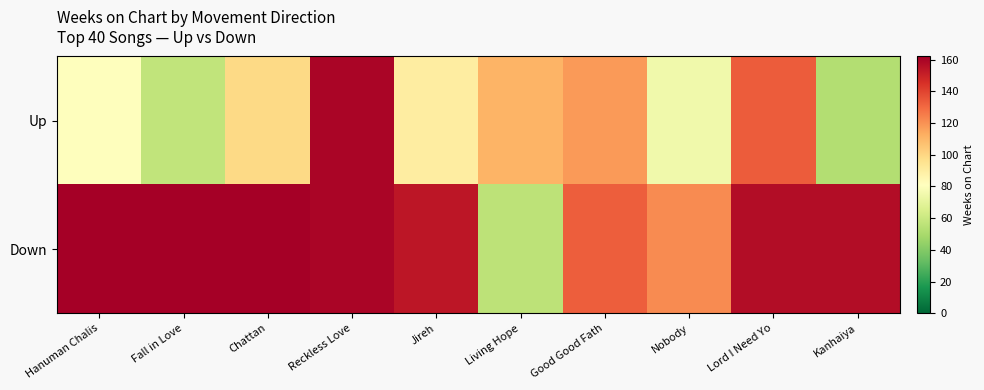

List the series in order of their peak value, lowest first.

Up, Down